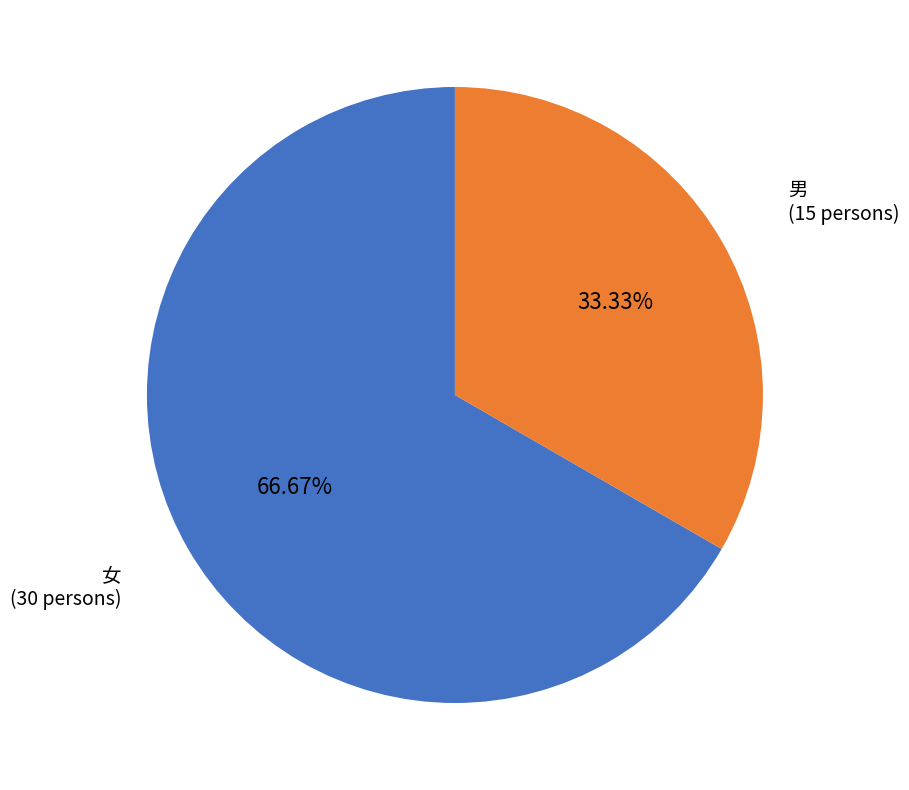

To the nearest percent, what is the difference between the largest and smallest slice percentages?

33%